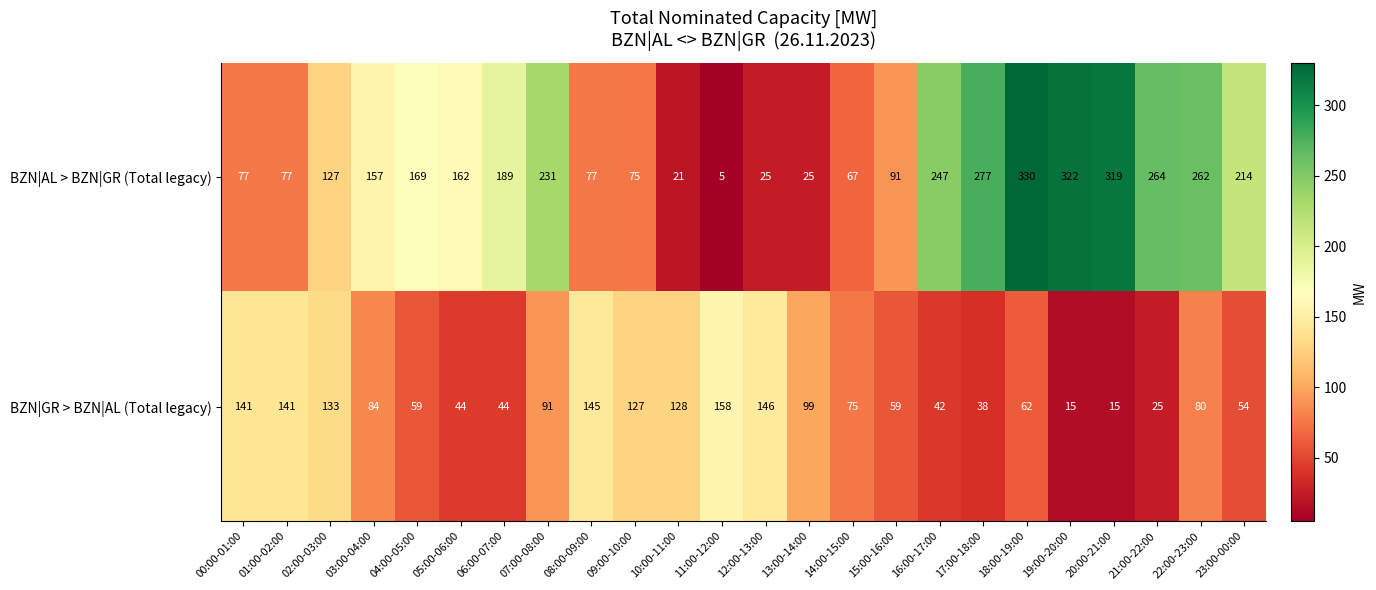

Rank the series by their maximum value, from lowest to highest.

BZN|GR > BZN|AL (Total legacy), BZN|AL > BZN|GR (Total legacy)